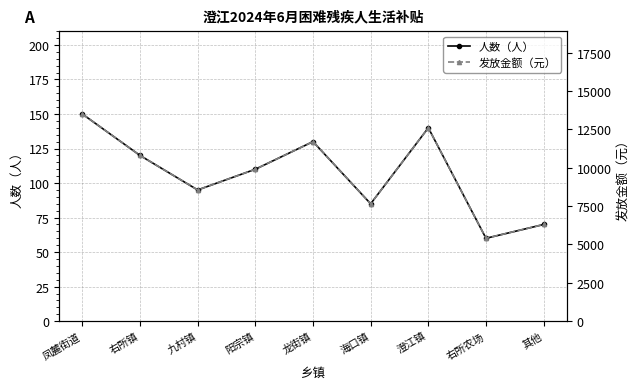

What is the total value across all series at 右所农场?

5460